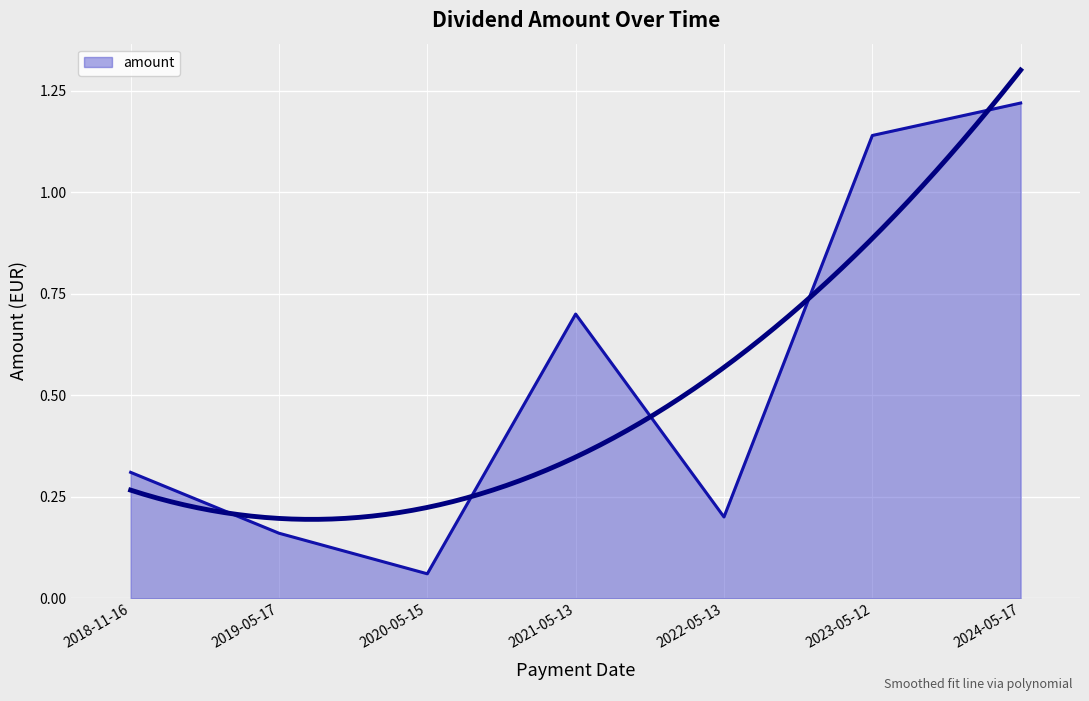

How many interior local peaks (higher than both neighbors) does the data have?

1